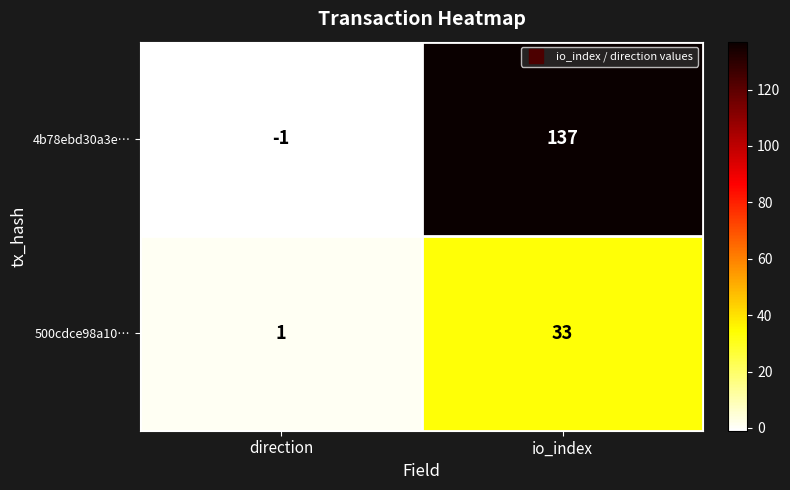

List the series in order of their overall mean, highest first.

4b78ebd30a3e…, 500cdce98a10…